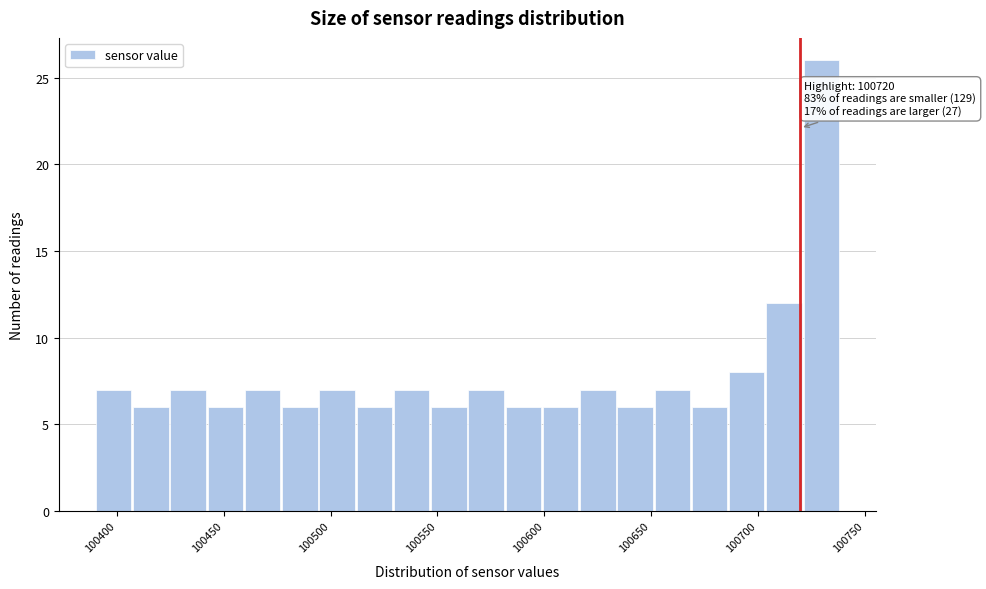

Read against the x-axis, roughly where is the centre of the tallest bar?

100730